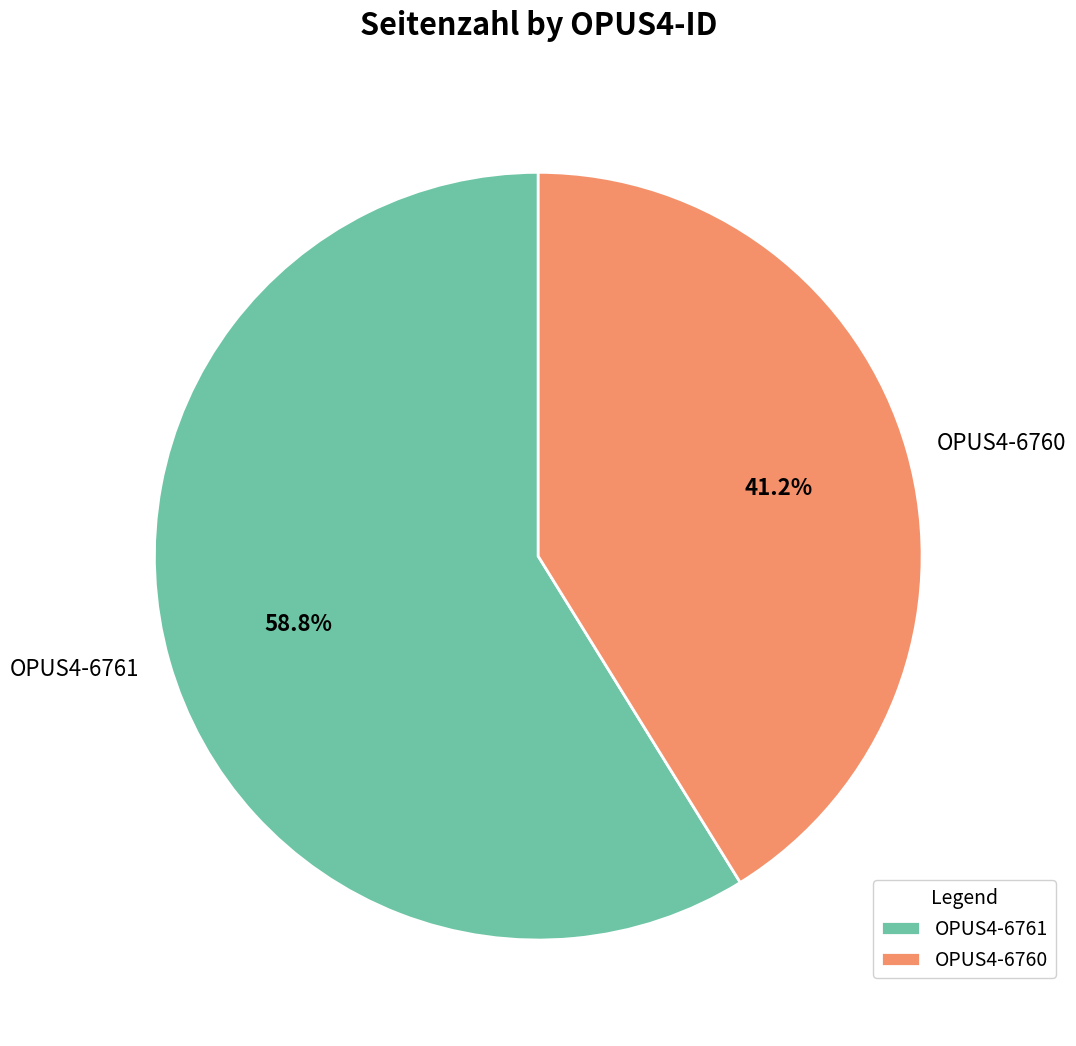

To the nearest percent, what is the difference between the OPUS4-6760 and OPUS4-6761 slice percentages?

18%